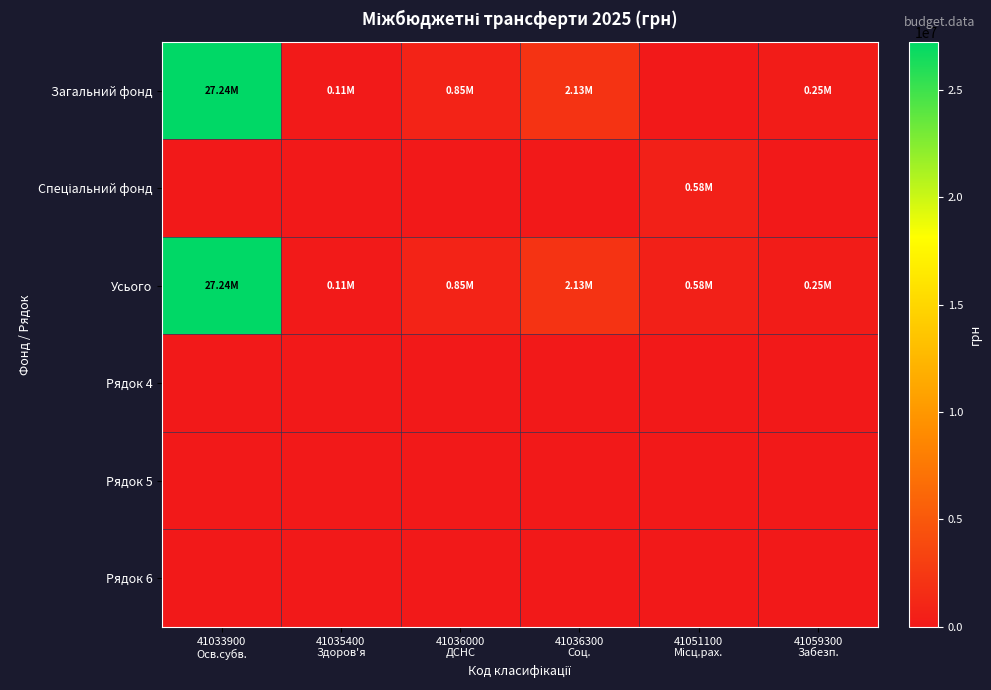

Which label corresponds to the largest value in the chart?

41033900
Осв.субв.